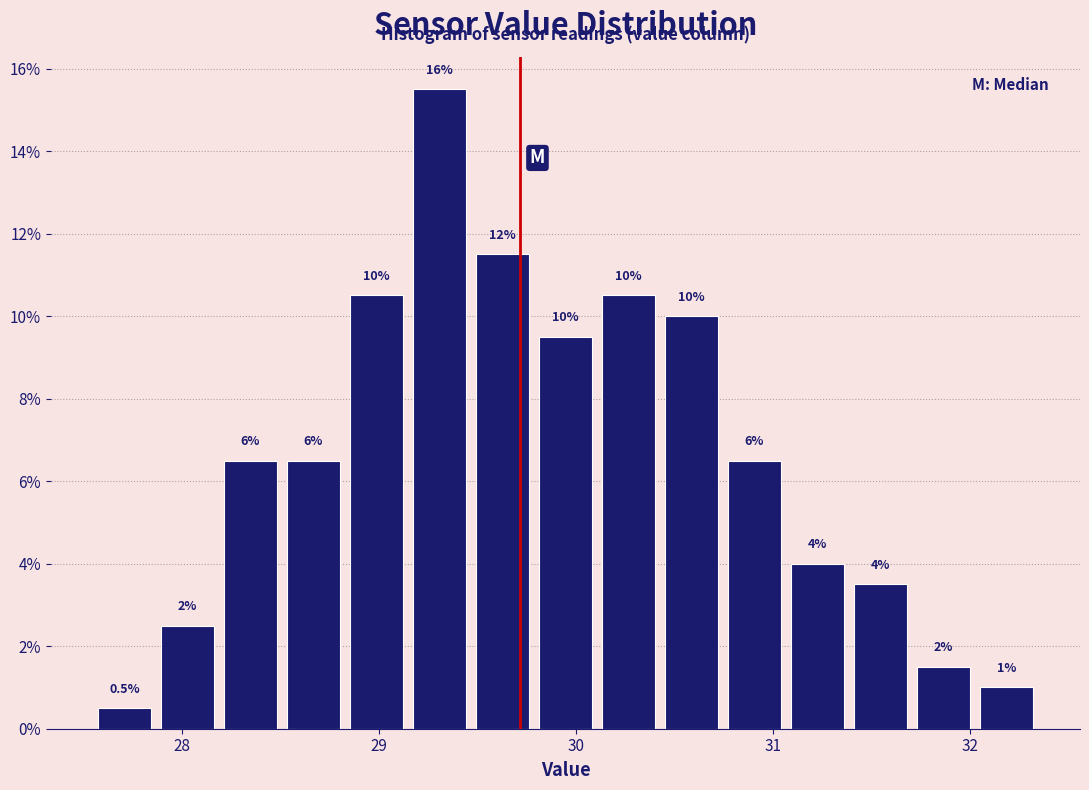

Read against the x-axis, roughly where is the centre of the tallest bar?

29.3